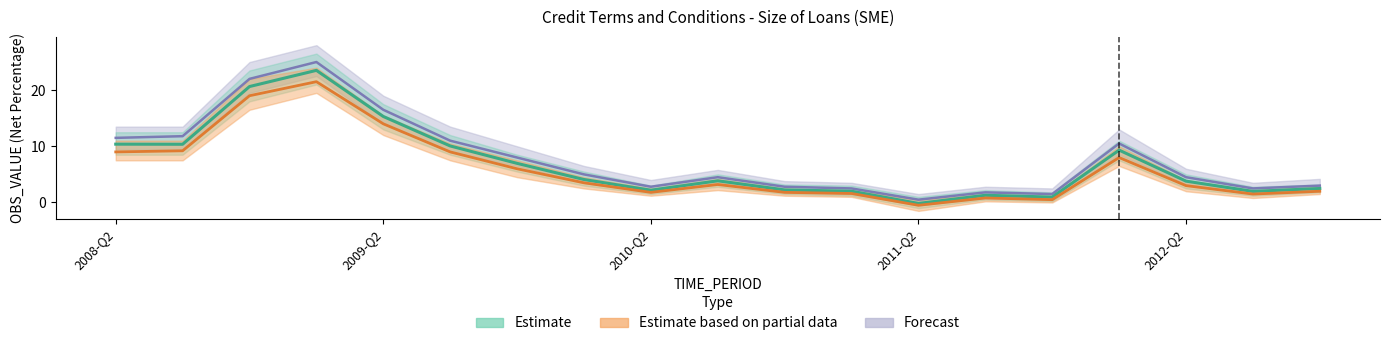

Reading left to right, extract all data points from this chart.

Estimate: 10.4	10.4	20.6	23.5	15.3	10.1	7.0	4.1	2.2	3.9	2.2	2.0	-0.2	1.3	1.0	9.3	3.8	2.0	2.5
Estimate based on partial data: 9.0	9.2	19.0	21.5	14.0	9.0	6.0	3.5	1.8	3.2	1.8	1.6	-0.5	0.8	0.5	8.0	3.0	1.5	2.0
Forecast: 11.5	11.8	22.0	25.0	16.5	11.0	8.0	5.0	2.8	4.5	2.8	2.5	0.5	1.8	1.5	10.5	4.5	2.5	3.0